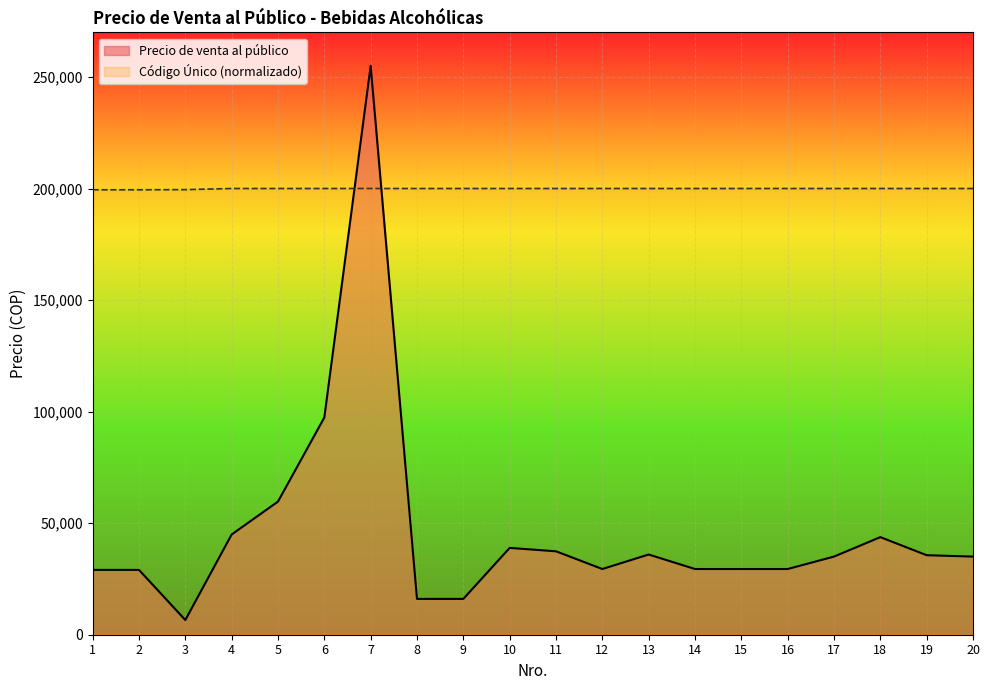

At which category is the sum across all series the highest?

7